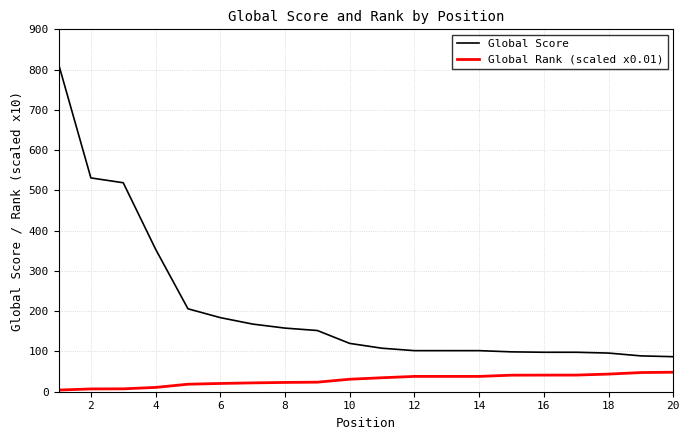

What is the sum of all Global Score values?

4187.0